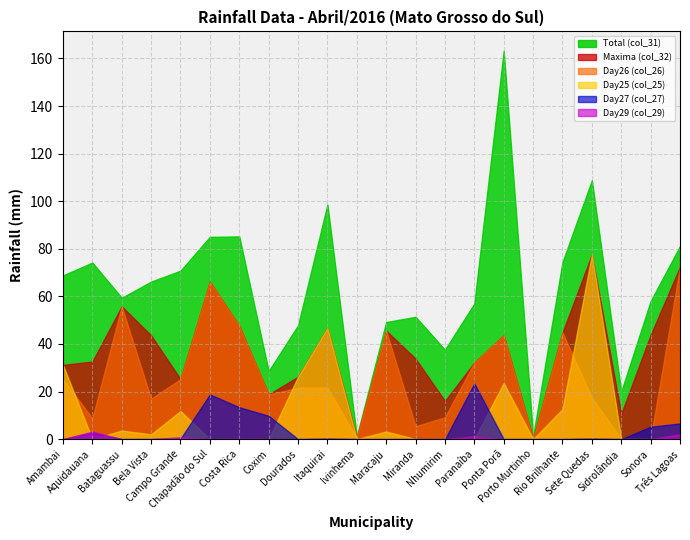

Which category has the highest value across all series?

Ponta Porã